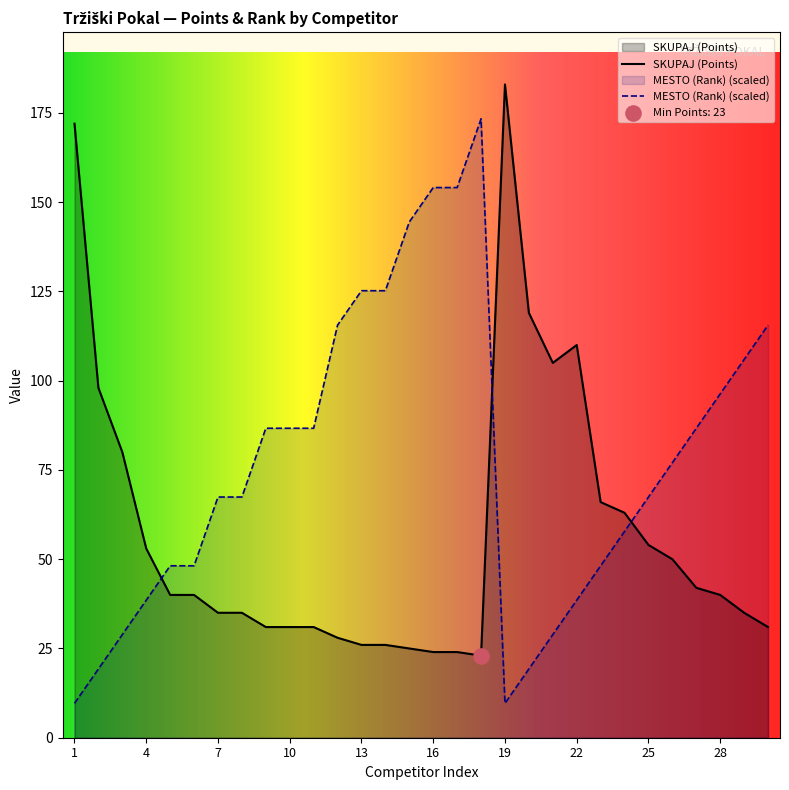

Which series reaches the minimum Y coordinate?

MESTO (Rank)